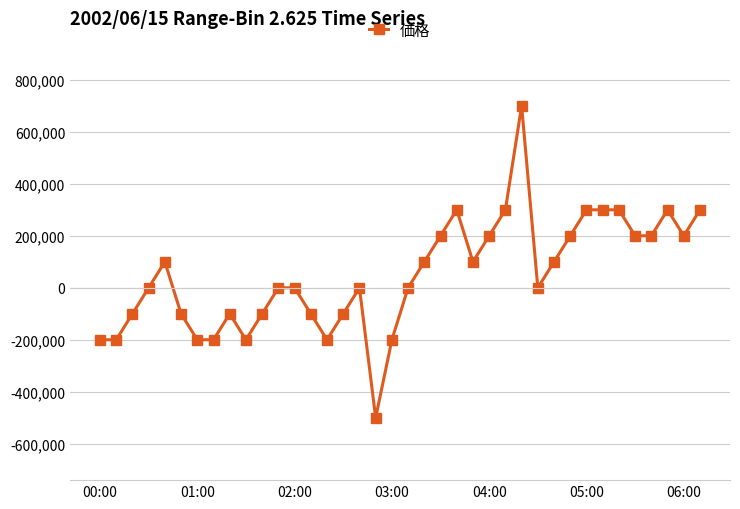

What is the smallest value displayed?

-500000